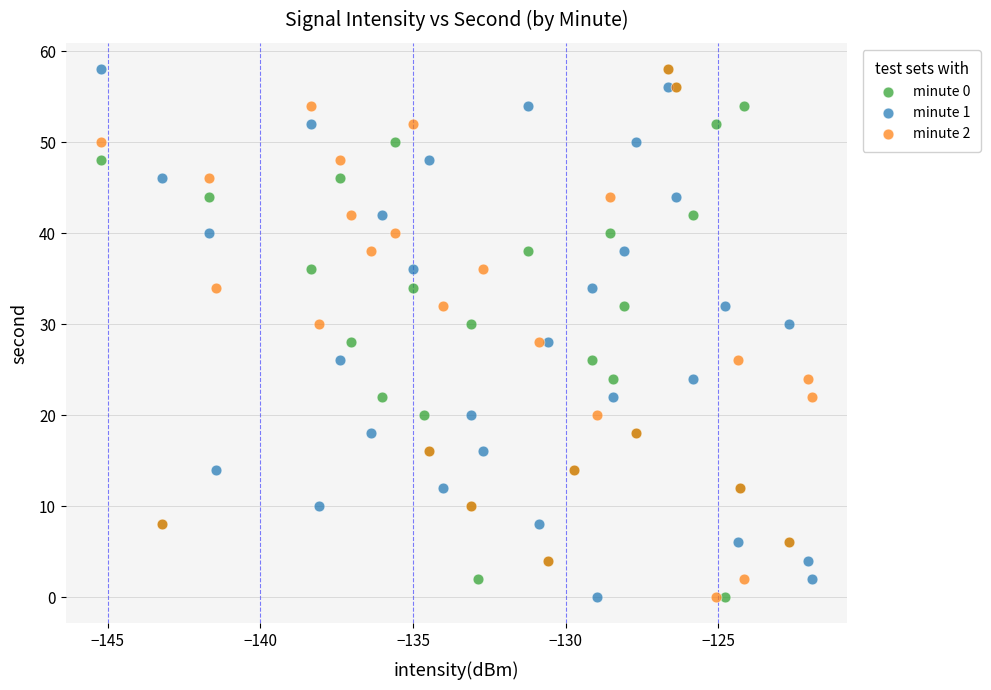

What are all the series names shown in the legend?

minute 0, minute 1, minute 2